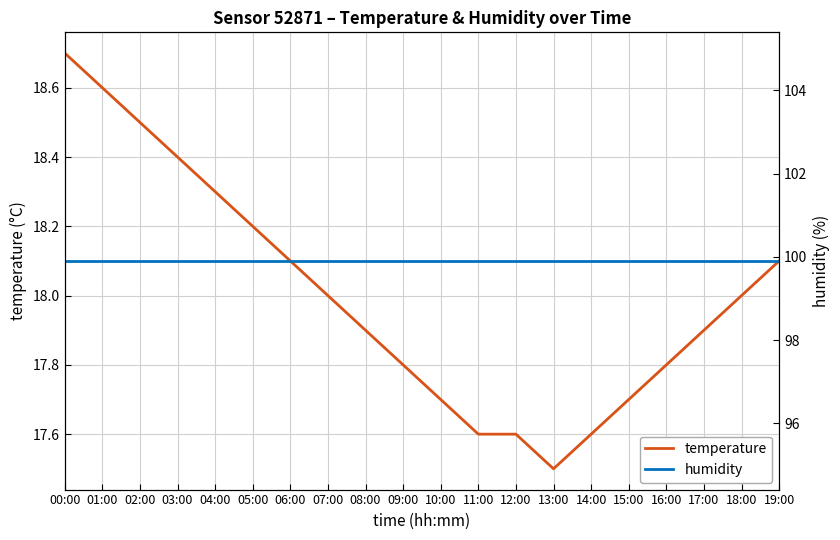

How many values in the temperature series are below 18?

10